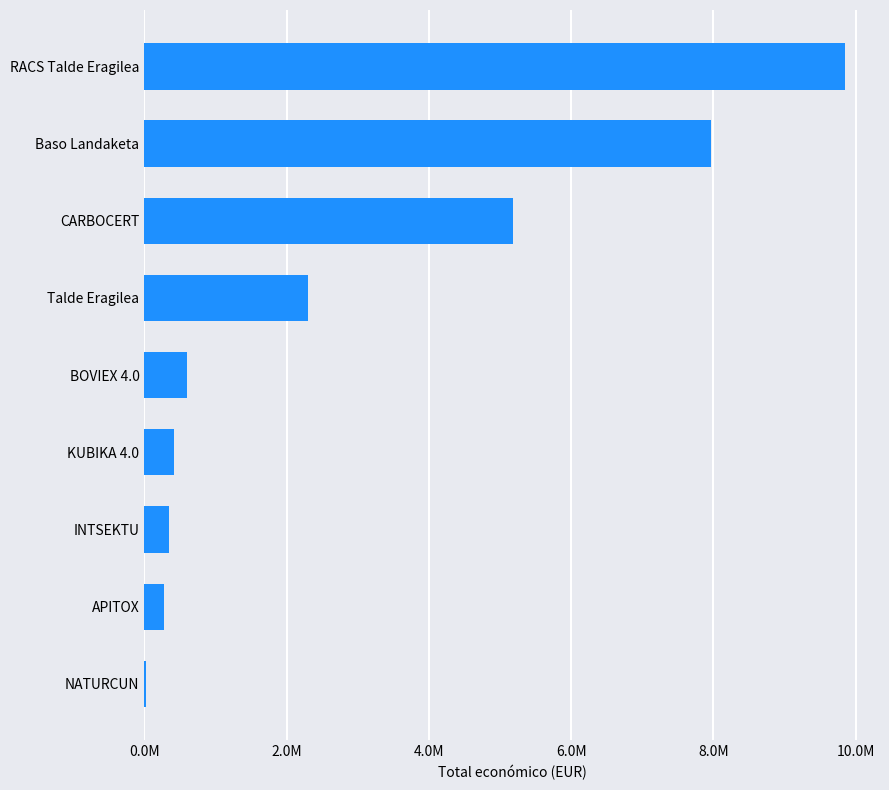

What is the difference between the maximum and minimum values?

9828454